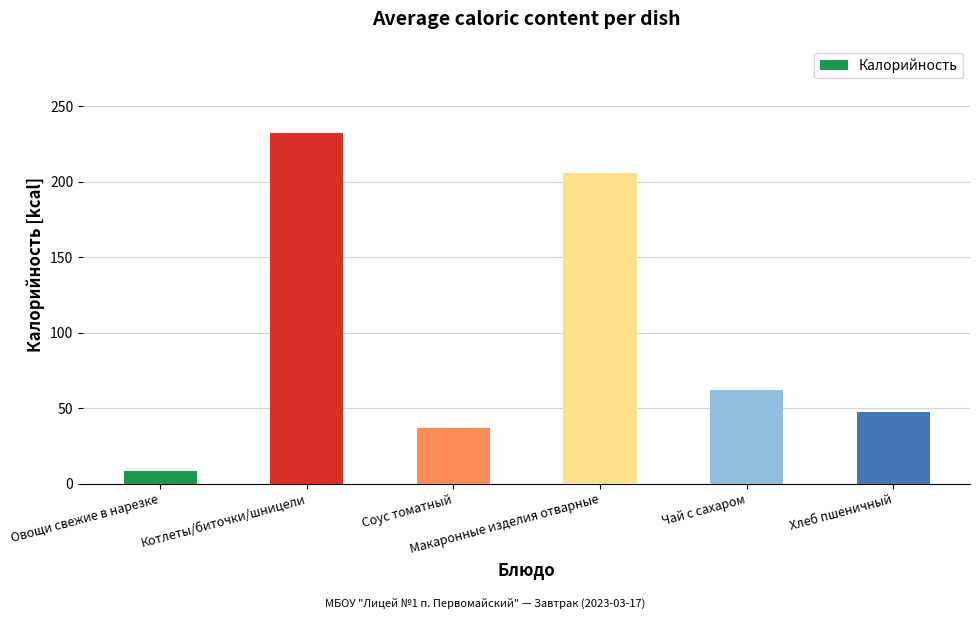

What is the label of the 3rd bar from the right?

Макаронные изделия отварные